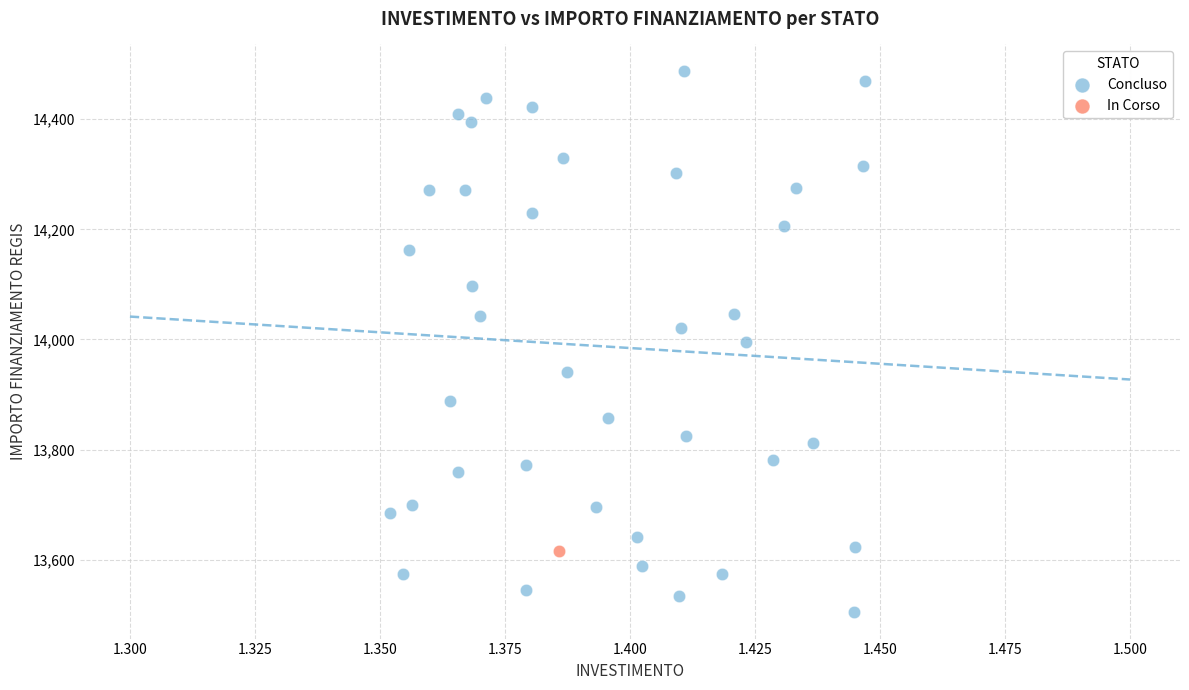

What are all the series names shown in the legend?

Concluso, In Corso